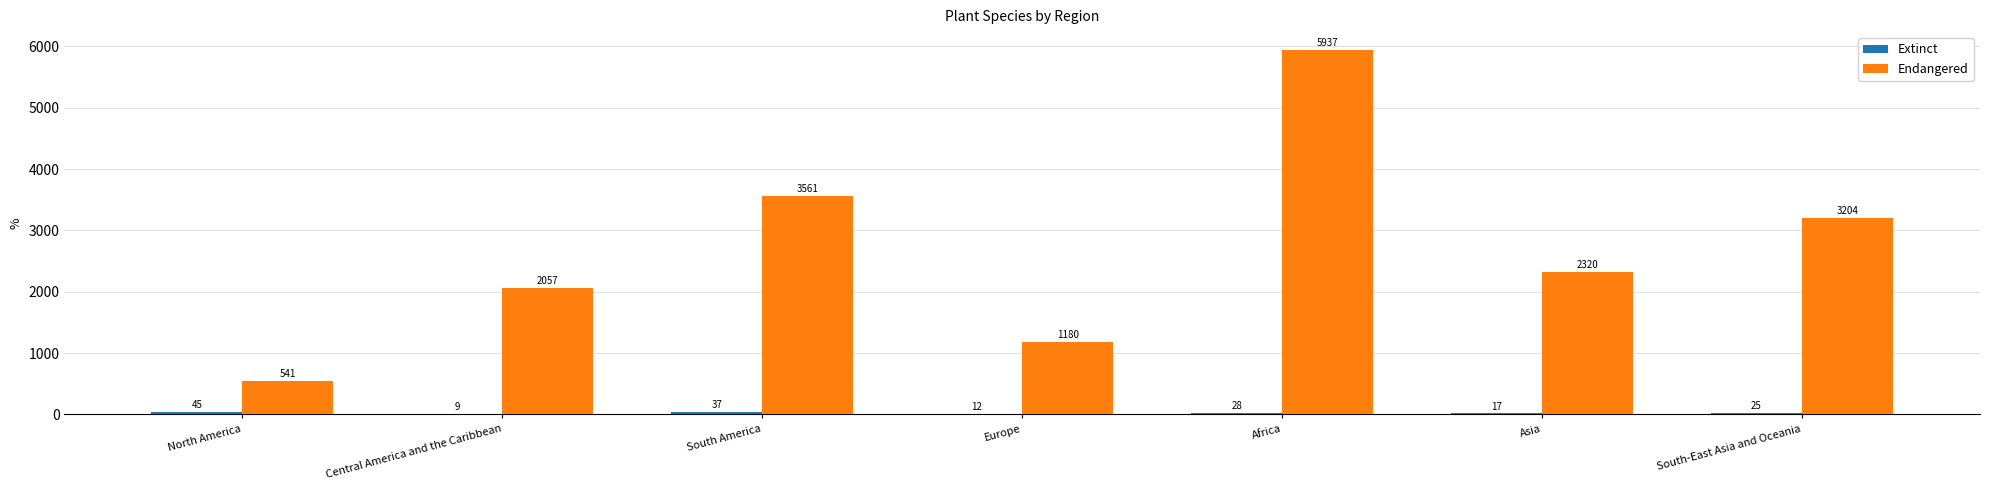

Which series changed the most between Central America and the Caribbean and Africa?

Endangered